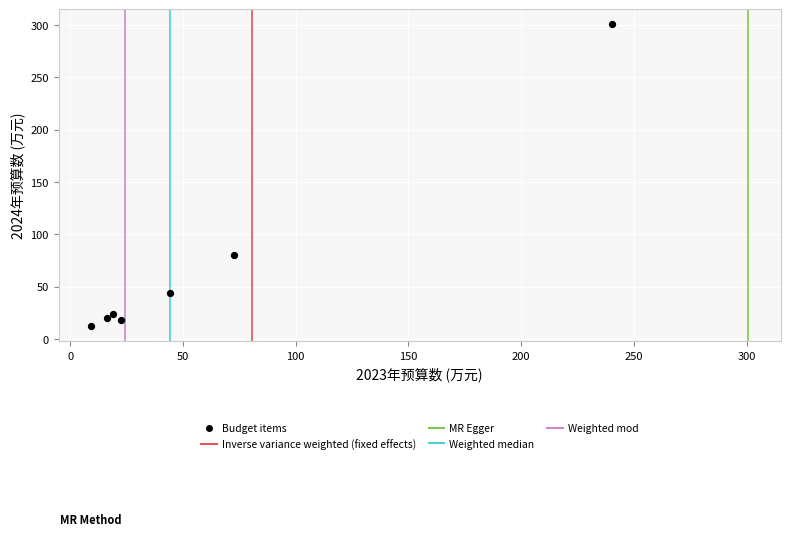

What is the average X value?

60.5